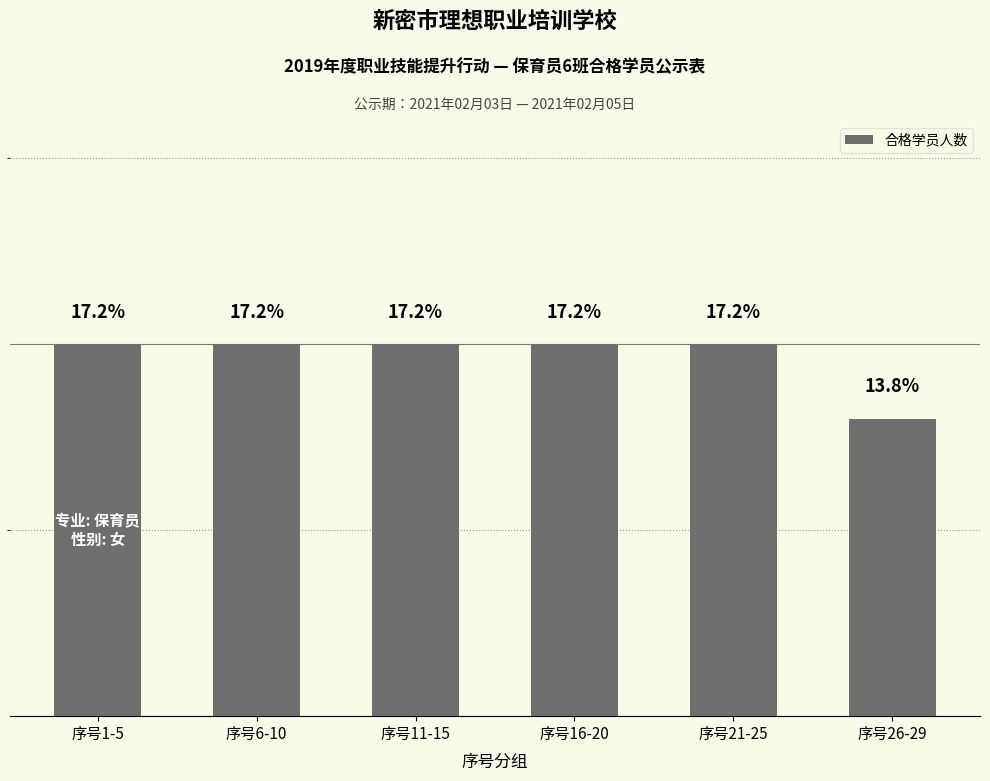

What is the average value?

5